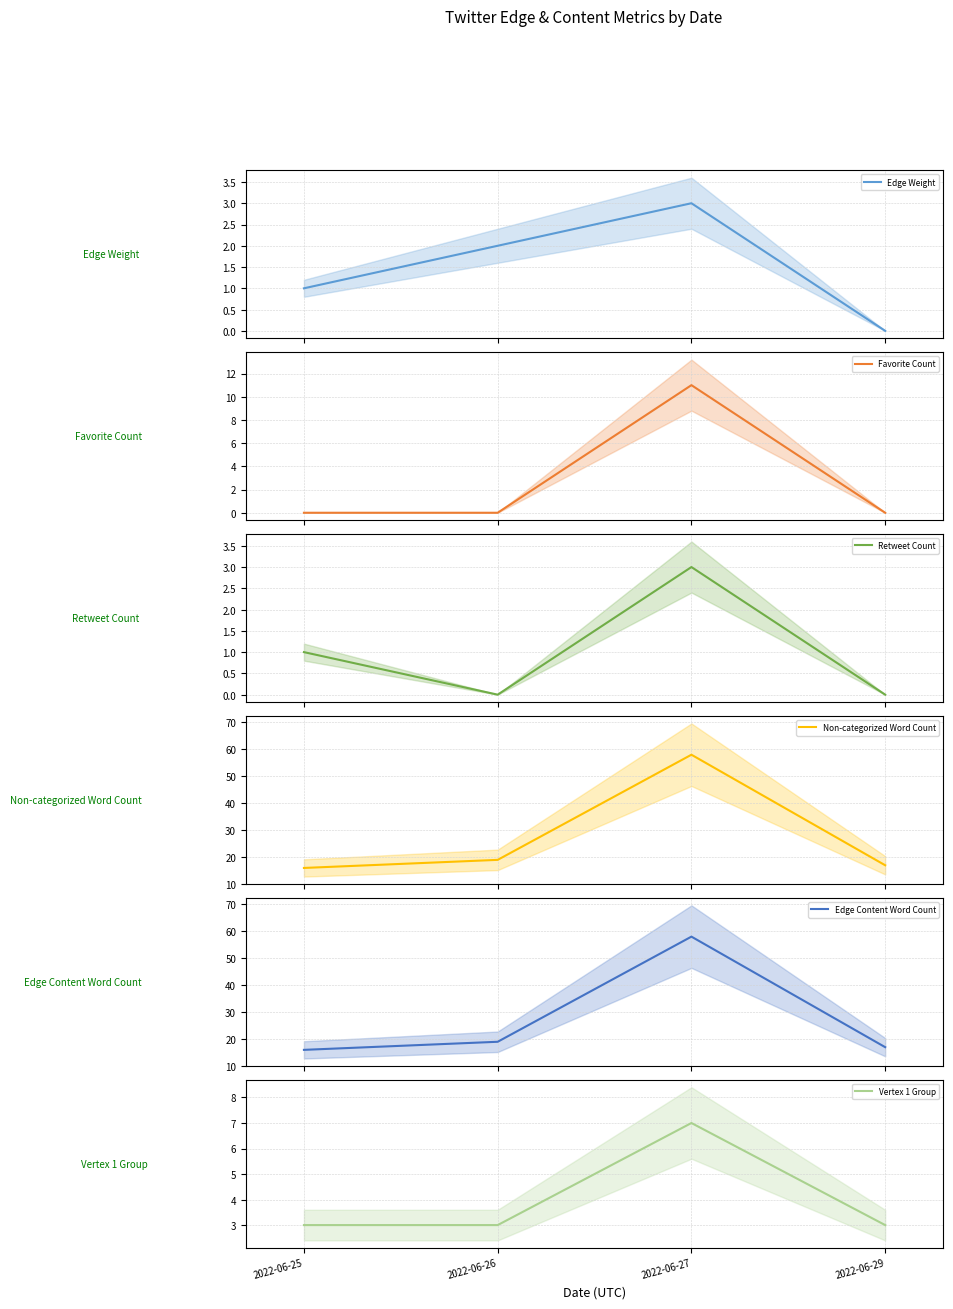

What are all the series names shown in the legend?

Edge Weight, Favorite Count, Retweet Count, Non-categorized Word Count, Edge Content Word Count, Vertex 1 Group